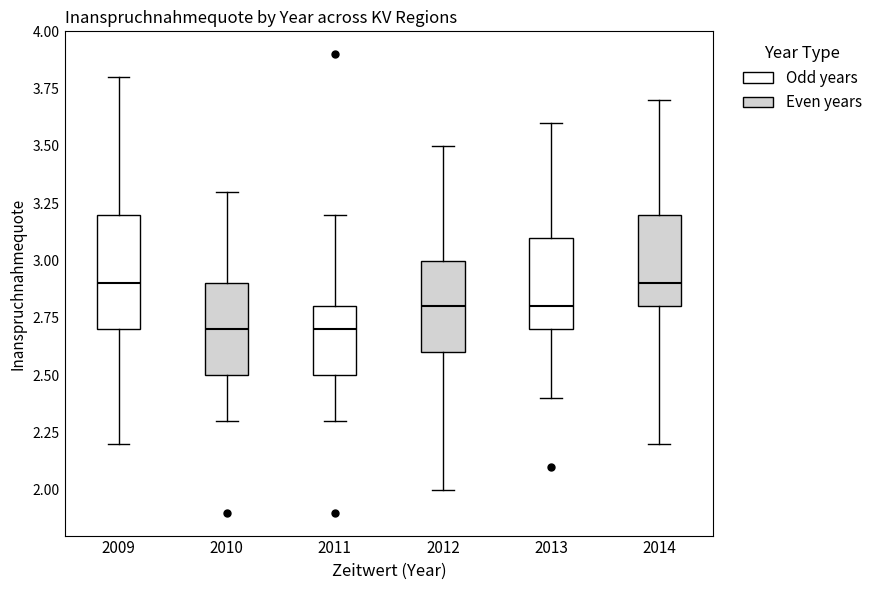

Reading left to right, read every box against the y-axis: the position of its median line, the range the box covers, and the ends of its whiskers. The values are not printed on the chart, so give them approximately, as read against the axis.

2009: median 2.9, box 2.7 to 3.2, whiskers 2.2 to 3.8
2010: median 2.7, box 2.5 to 2.9, whiskers 2.3 to 3.3
2011: median 2.7, box 2.5 to 2.8, whiskers 2.3 to 3.2
2012: median 2.8, box 2.6 to 3.0, whiskers 2.0 to 3.5
2013: median 2.8, box 2.7 to 3.1, whiskers 2.4 to 3.6
2014: median 2.9, box 2.8 to 3.2, whiskers 2.2 to 3.7